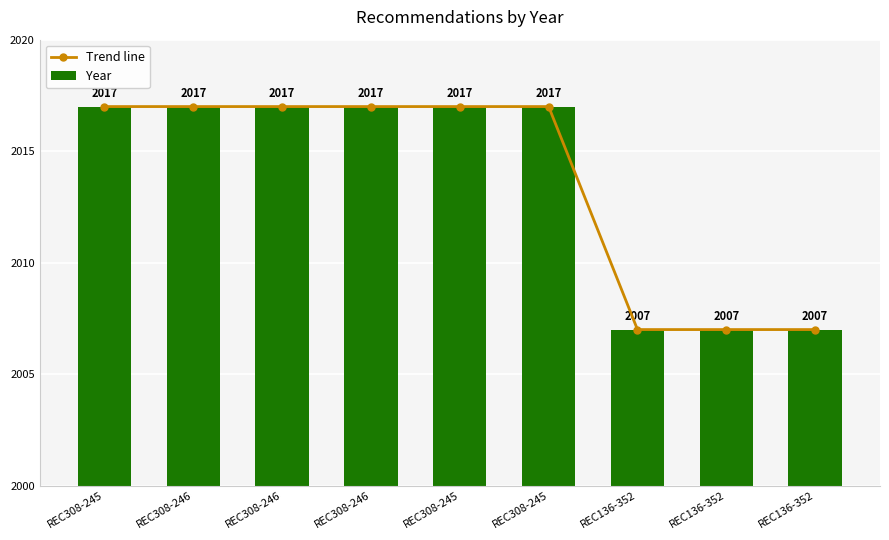

True or false: Year has a value of 679 at REC136-352.

False